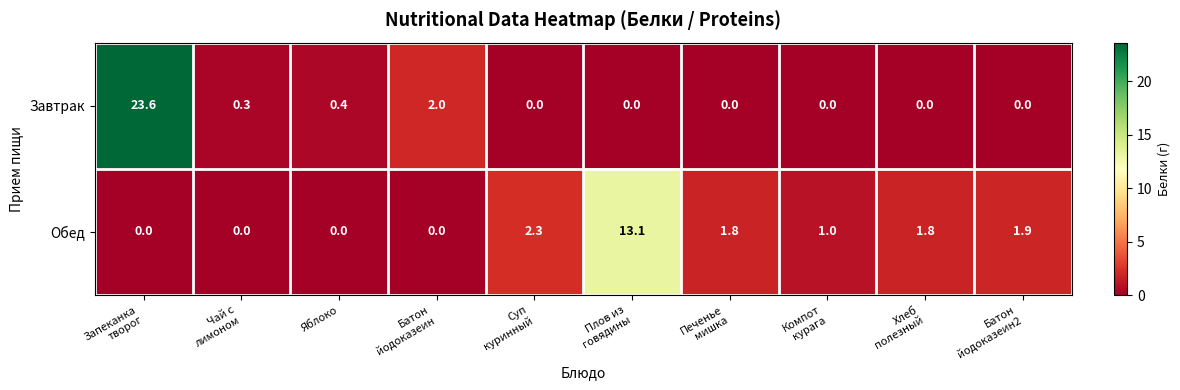

Which series has the largest range (max minus min)?

Завтрак